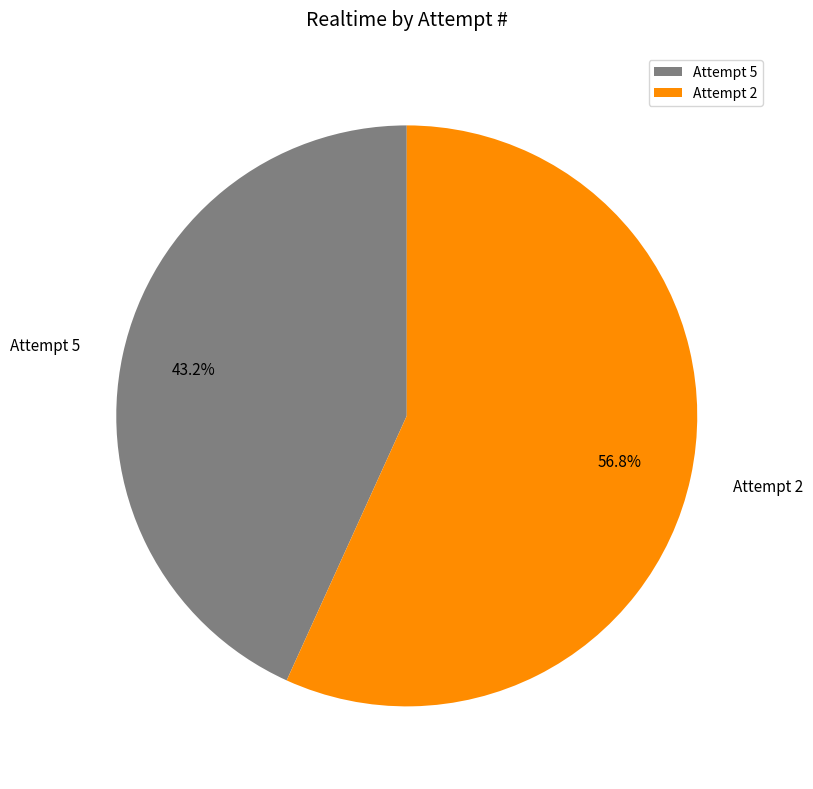

Does any single category account for the majority?

Yes